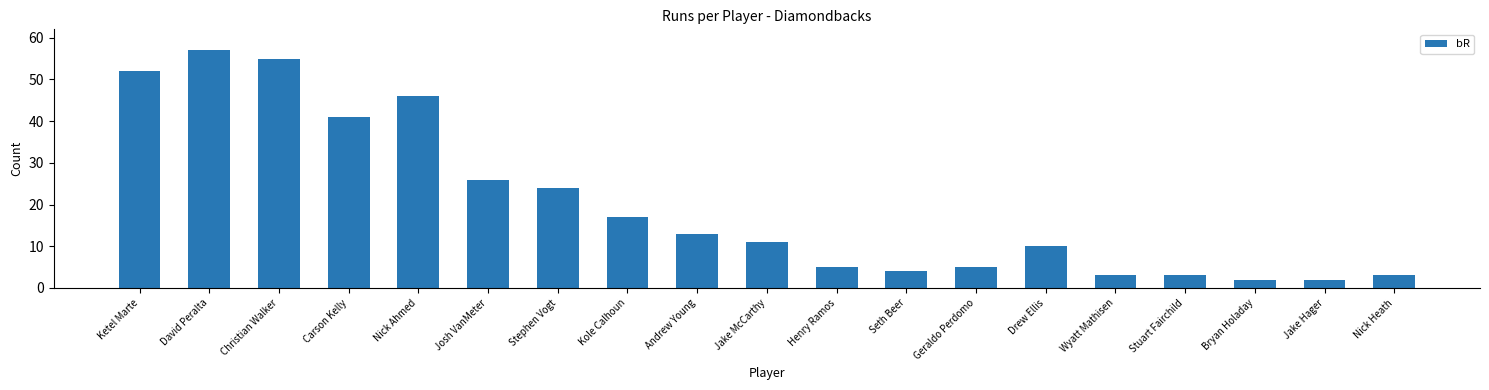

What is the difference between the values at Stuart Fairchild and Josh VanMeter?

23